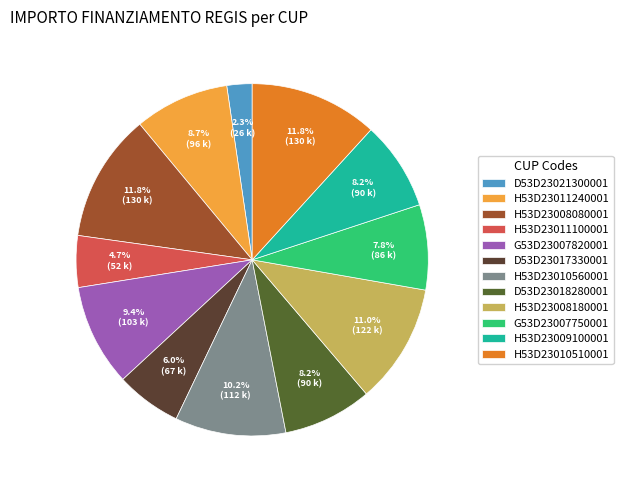

What percentage is NOT represented by H53D23011100001?

95.3%